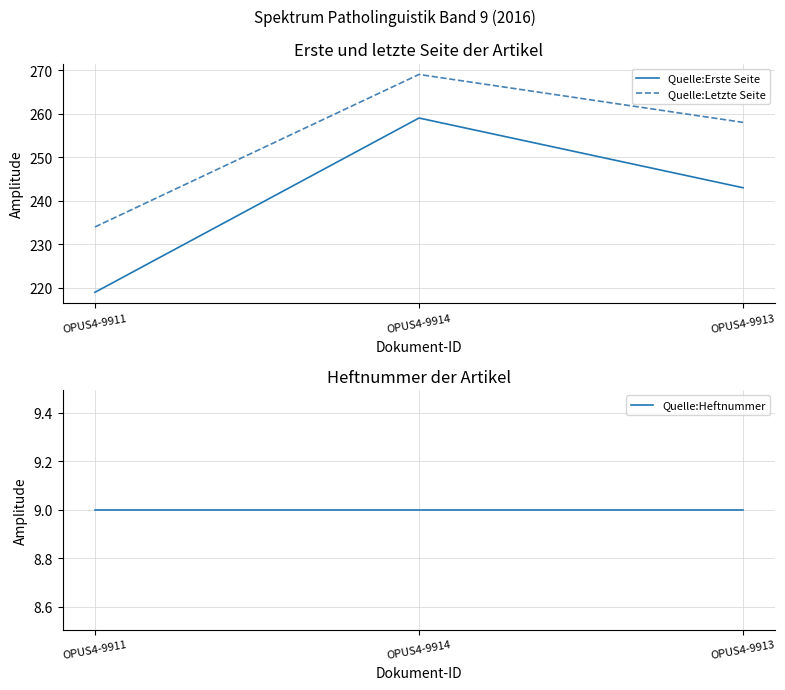

The Quelle:Heftnummer series shows 13 at OPUS4-9914. True or false?

False